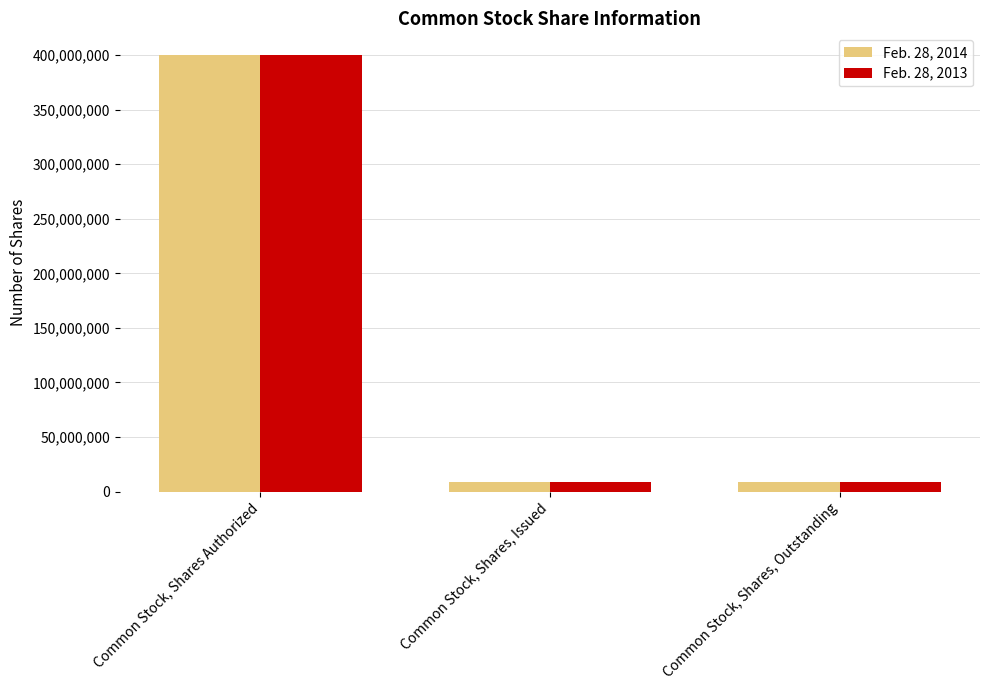

The Feb. 28, 2013 series shows 196614940 at Common Stock, Shares Authorized. True or false?

False